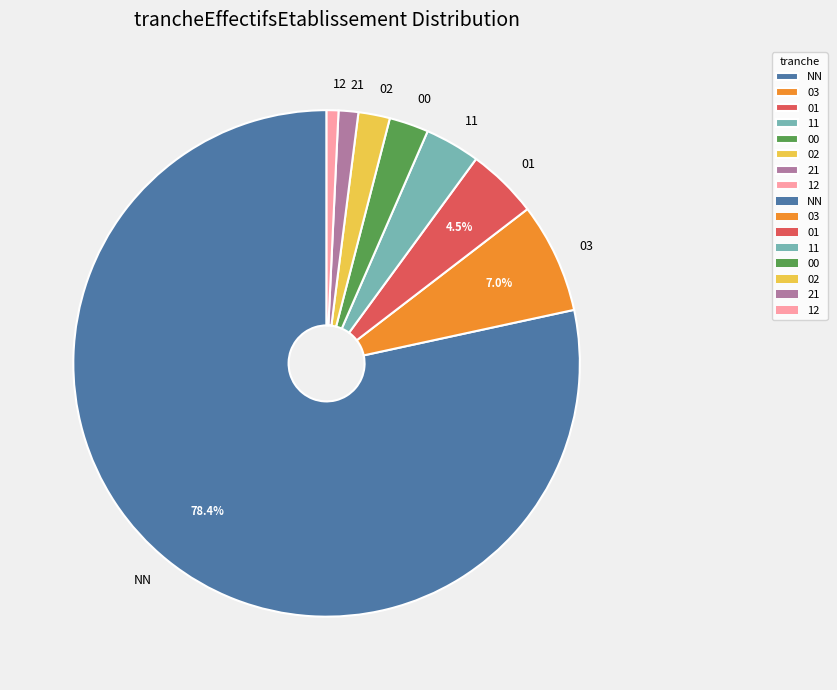

To the nearest percent, what portion does 03 represent?

7%